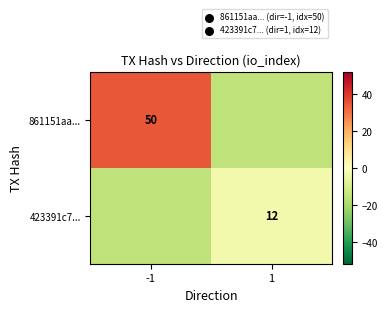

The 861151aa... series shows 83.7 at -1. True or false?

False